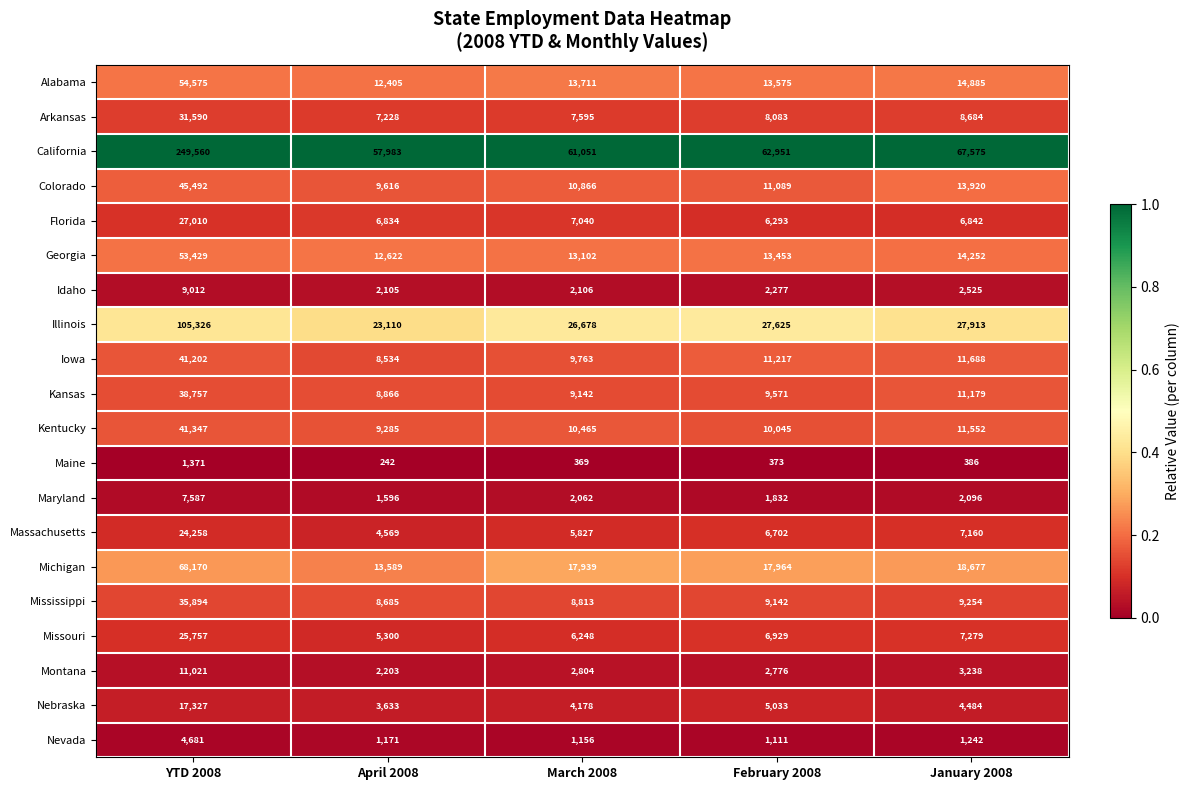

At which category is the sum across all series the highest?

YTD 2008